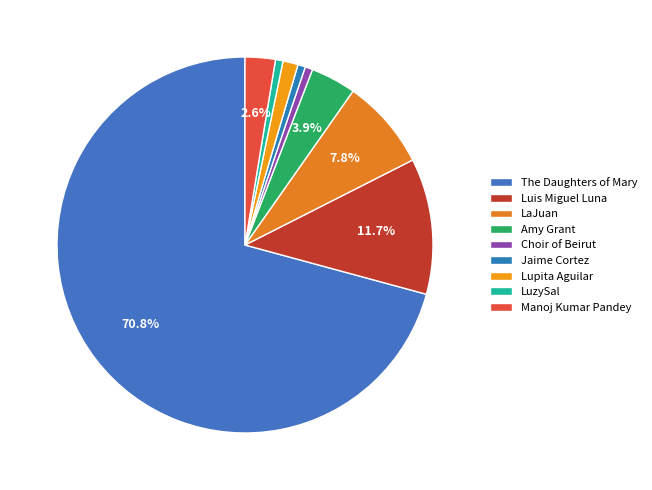

How many segments does this pie chart have?

9